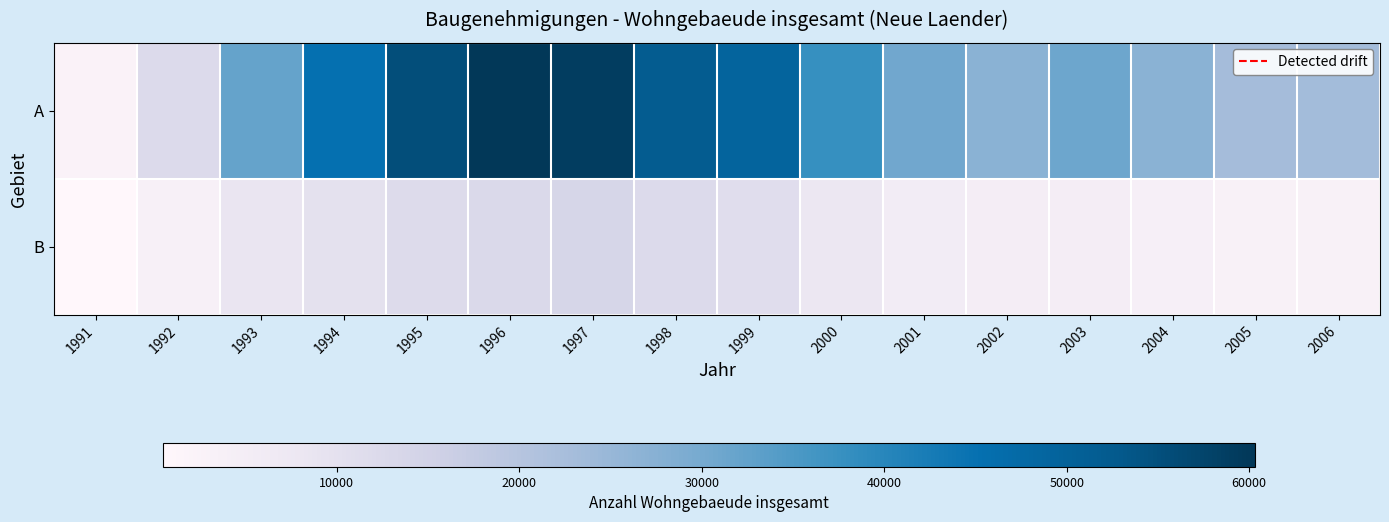

Between 2000 and 2005, which series saw the biggest shift?

A